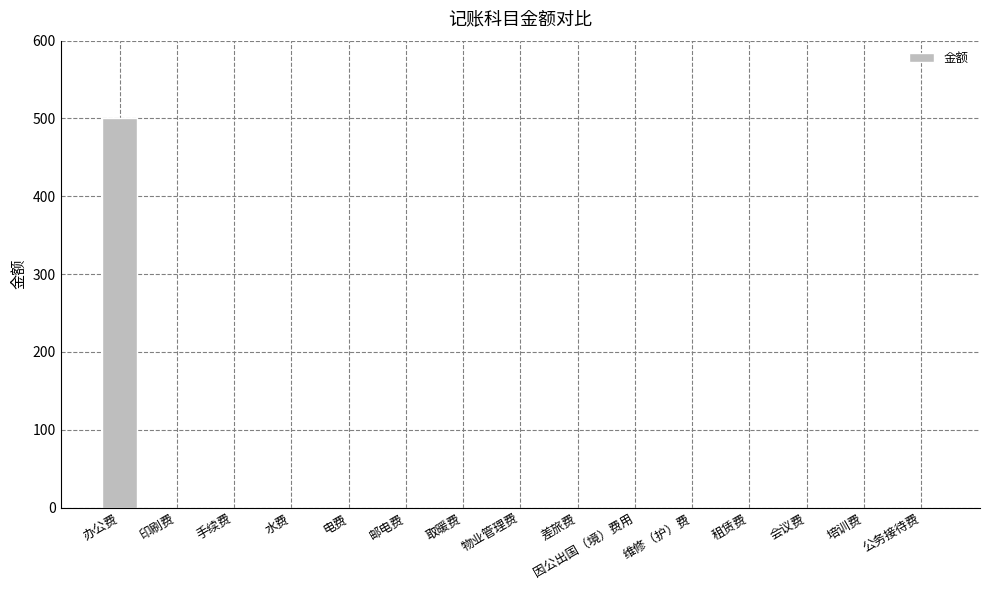

True or false: the data shows -326 at 手续费.

False